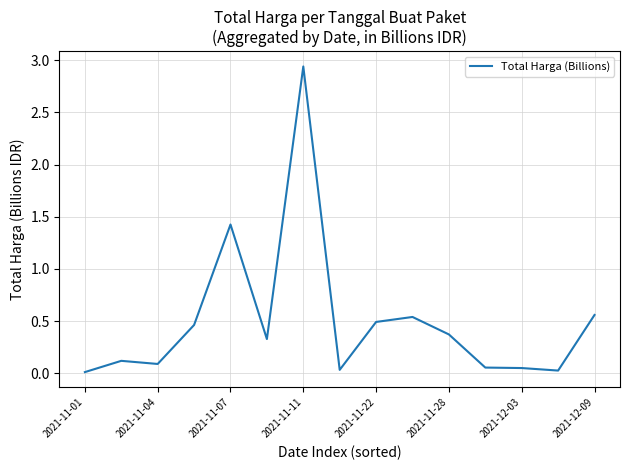

What is the difference between the second highest and second lowest values?

1.4